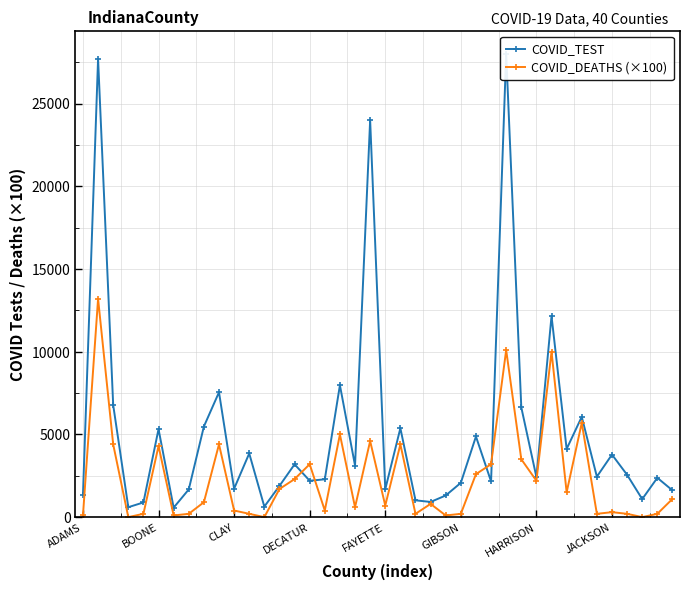

How many intersections are there between COVID_DEATHS (×100) and COVID_TEST?

4